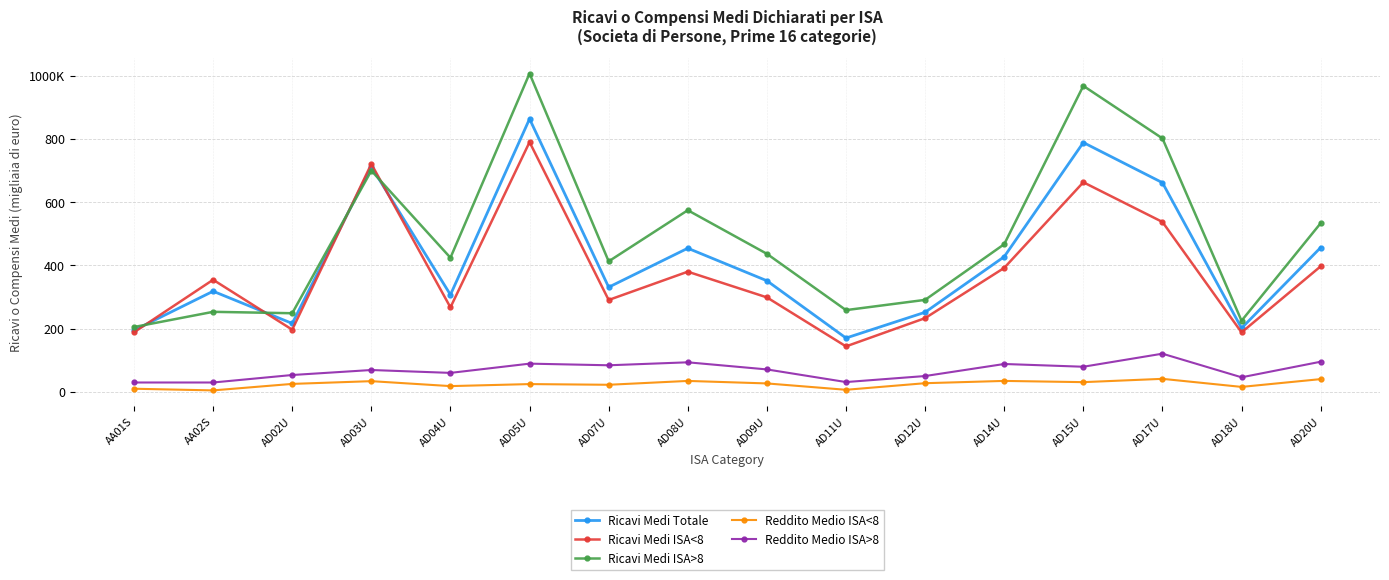

What are all the series names shown in the legend?

Ricavi Medi Totale, Ricavi Medi ISA<8, Ricavi Medi ISA>8, Reddito Medio ISA<8, Reddito Medio ISA>8